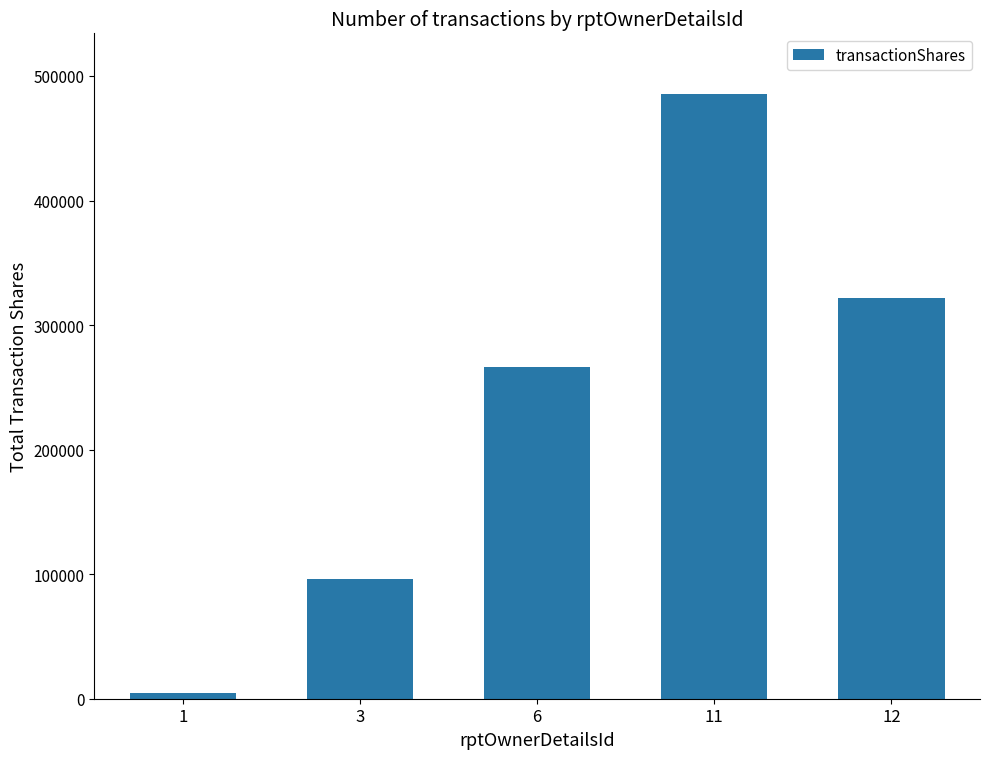

Rank the categories by value from lowest to highest.

1, 3, 6, 12, 11